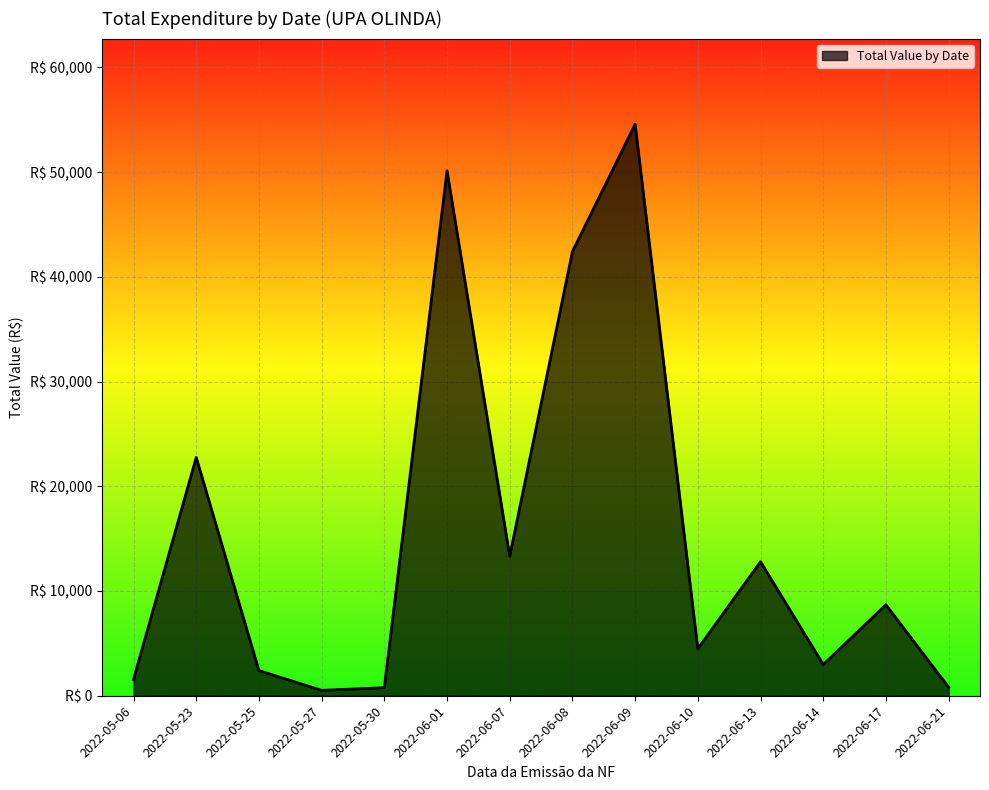

Does the chart display data point markers on the line(s)?

No